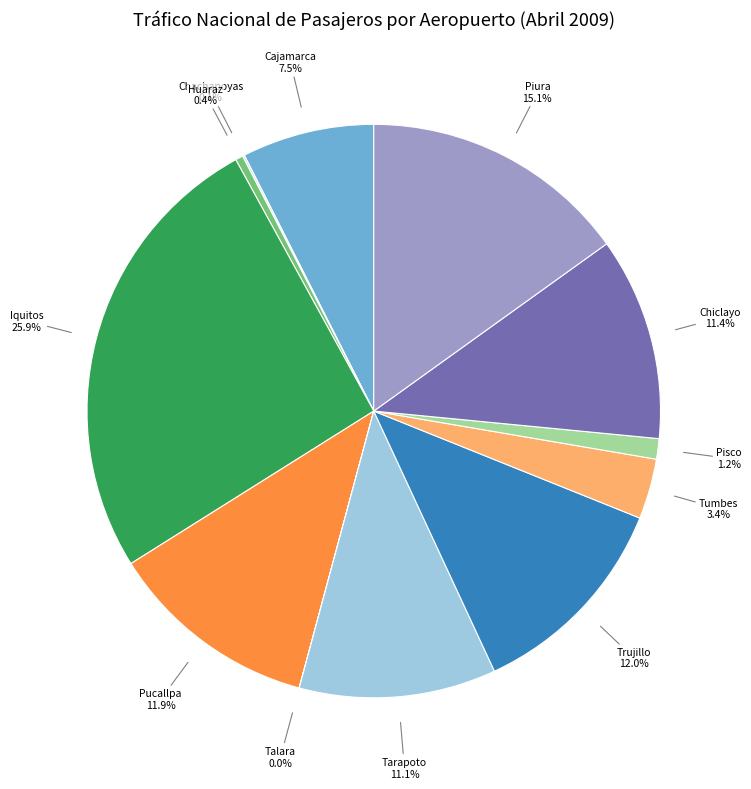

Combined, do Cajamarca and Trujillo account for over 50%?

No